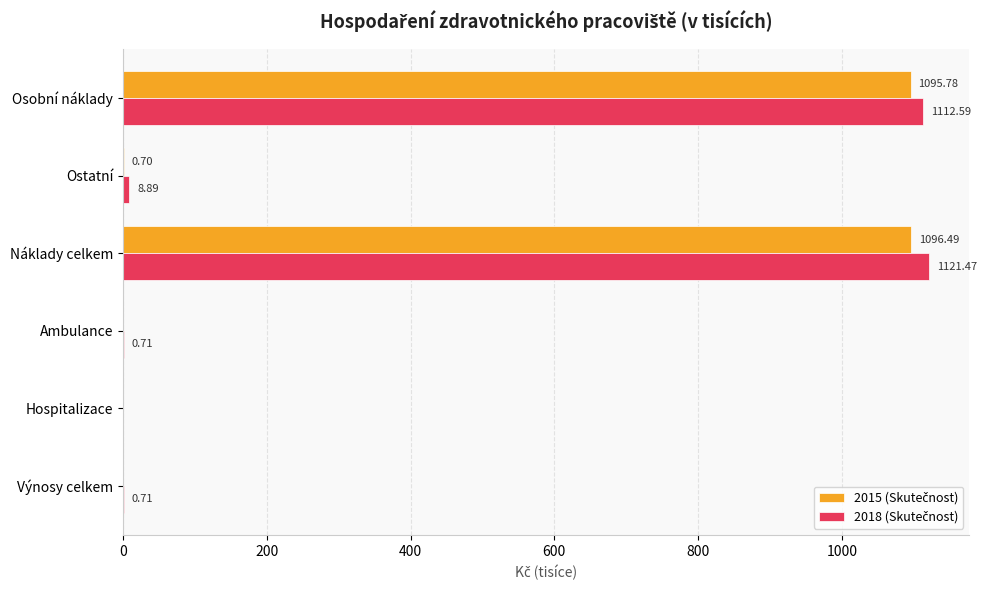

Which label corresponds to the largest value in the chart?

Náklady celkem